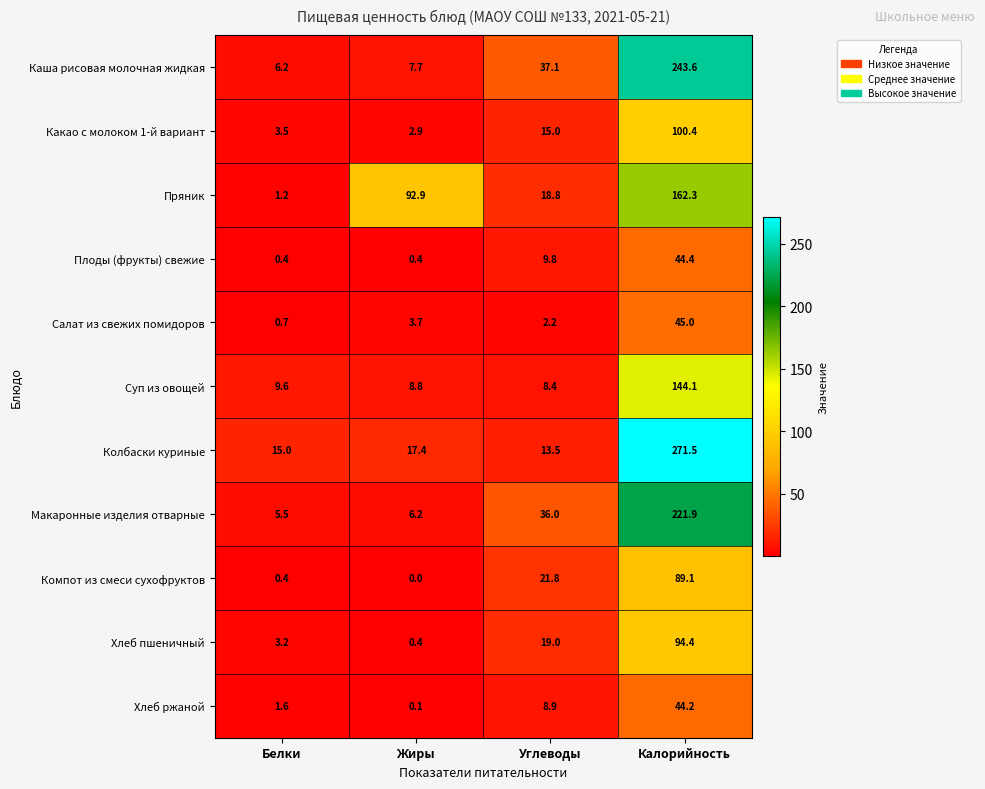

Which series has the widest spread of values?

Колбаски куриные